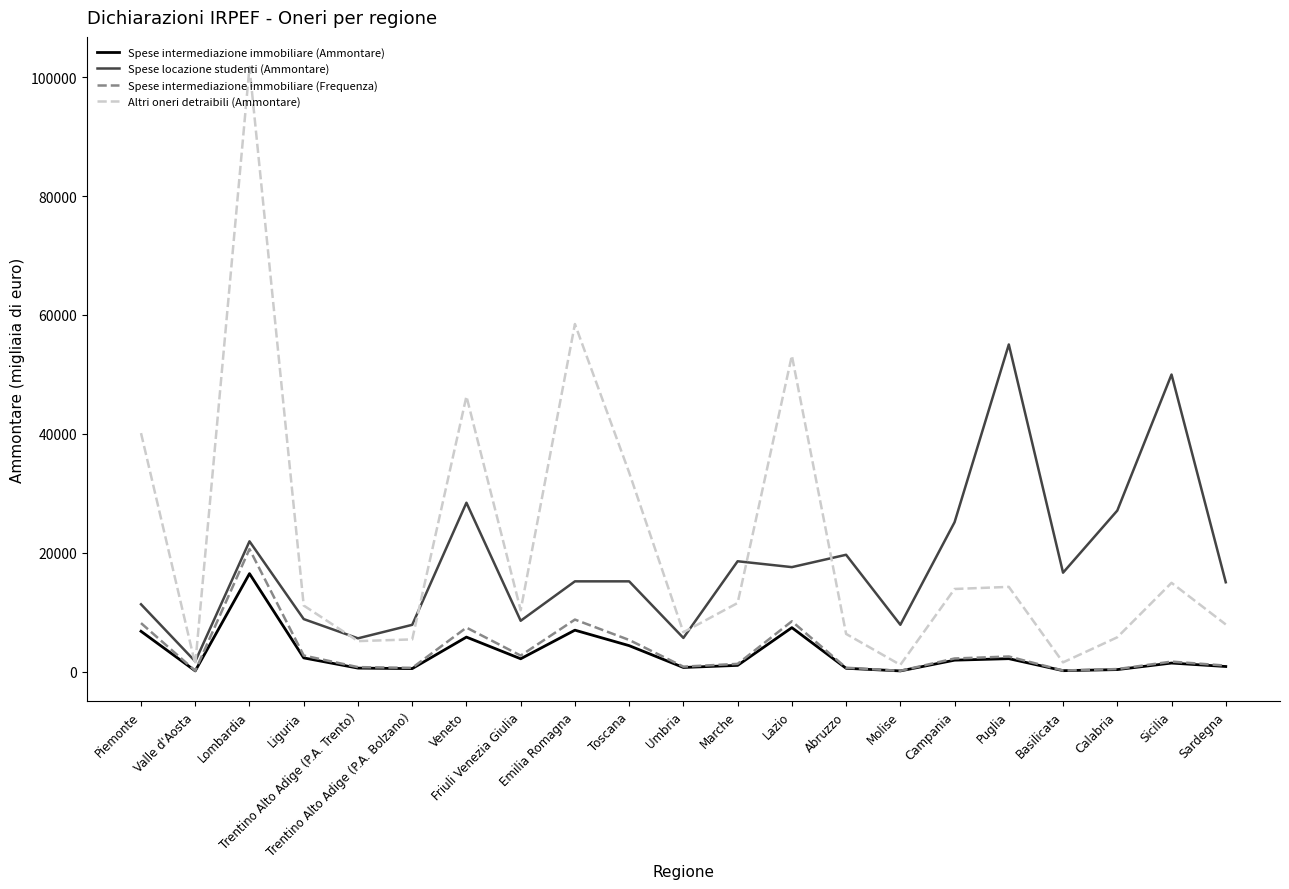

What are all the series names shown in the legend?

Spese intermediazione immobiliare (Ammontare), Spese locazione studenti (Ammontare), Spese intermediazione immobiliare (Frequenza), Altri oneri detraibili (Ammontare)